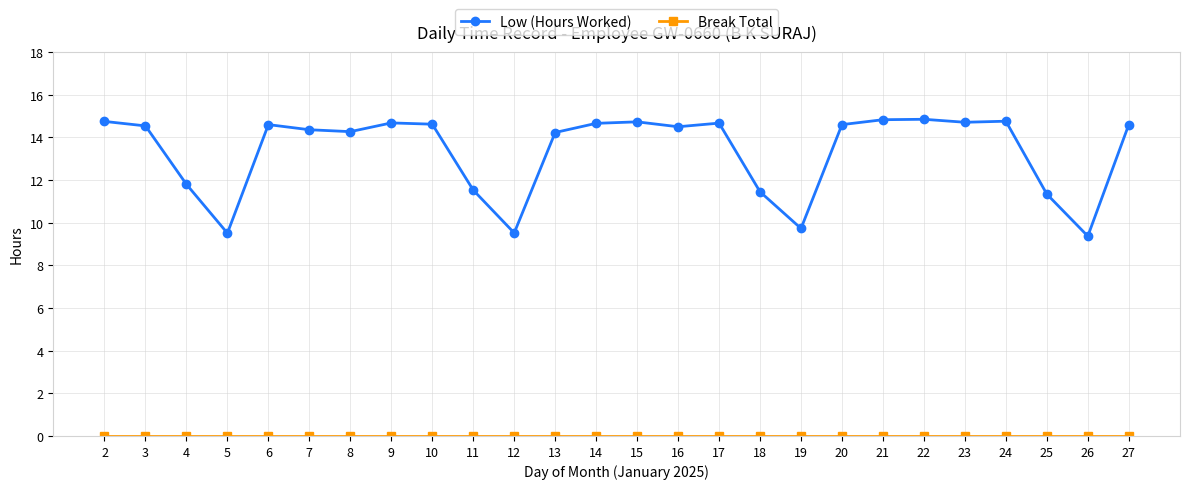

At how many categories does at least one series exceed 6?

26